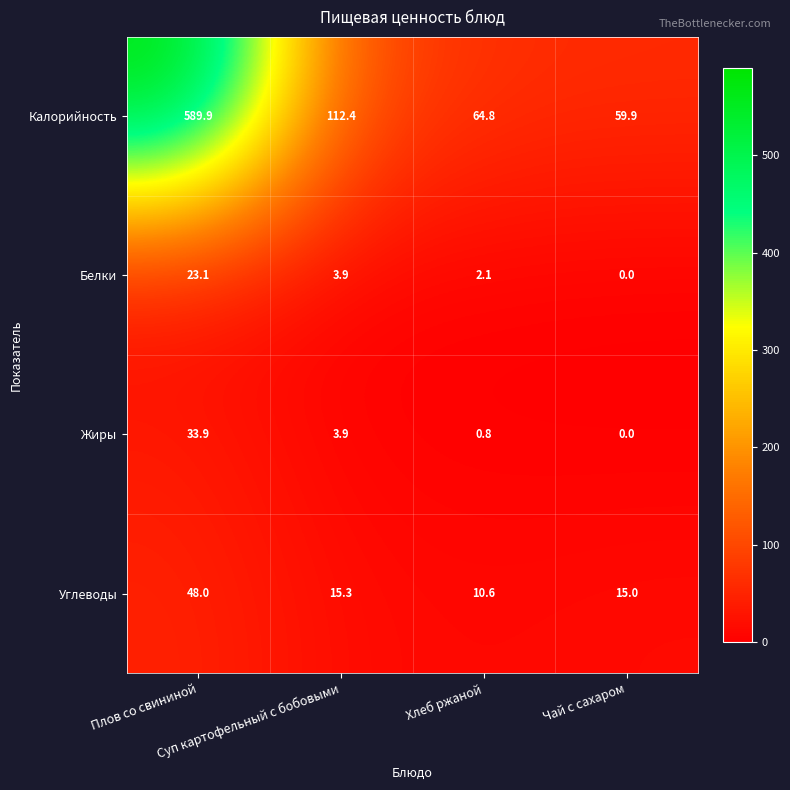

What is the sum of all Углеводы values?

88.9